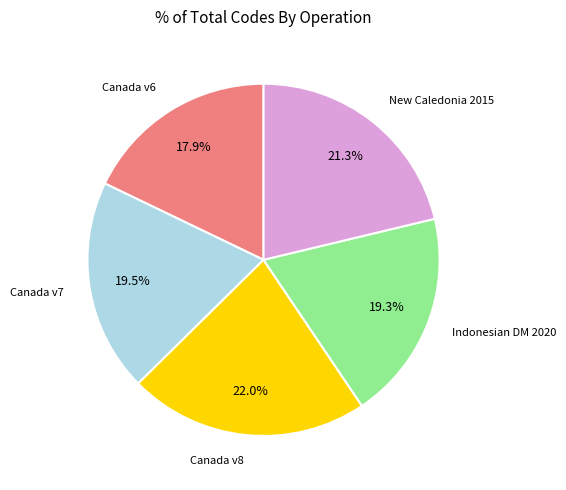

Is there a majority slice in this chart?

No